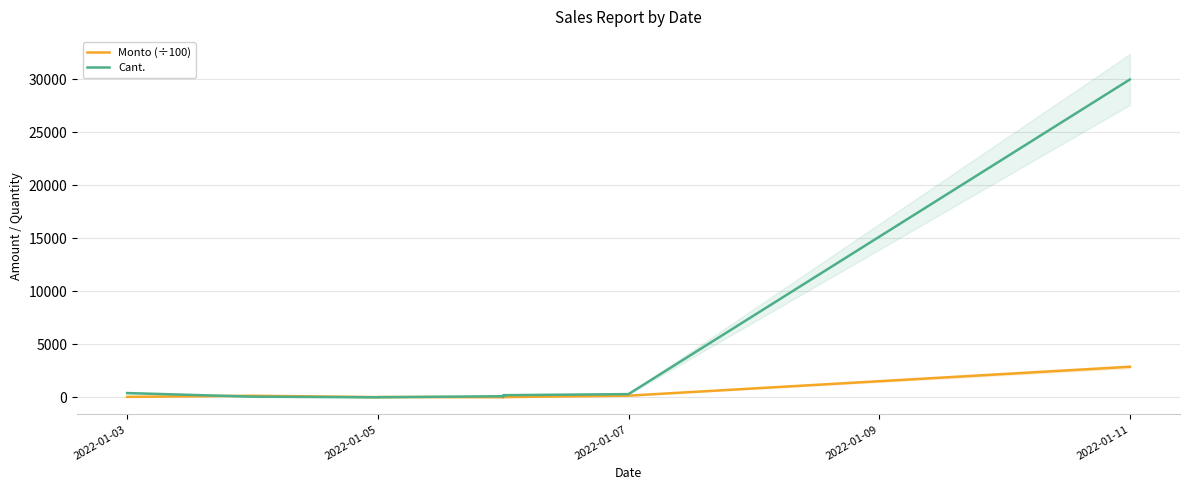

True or false: Cant. and Monto (÷100) intersect in this chart.

True